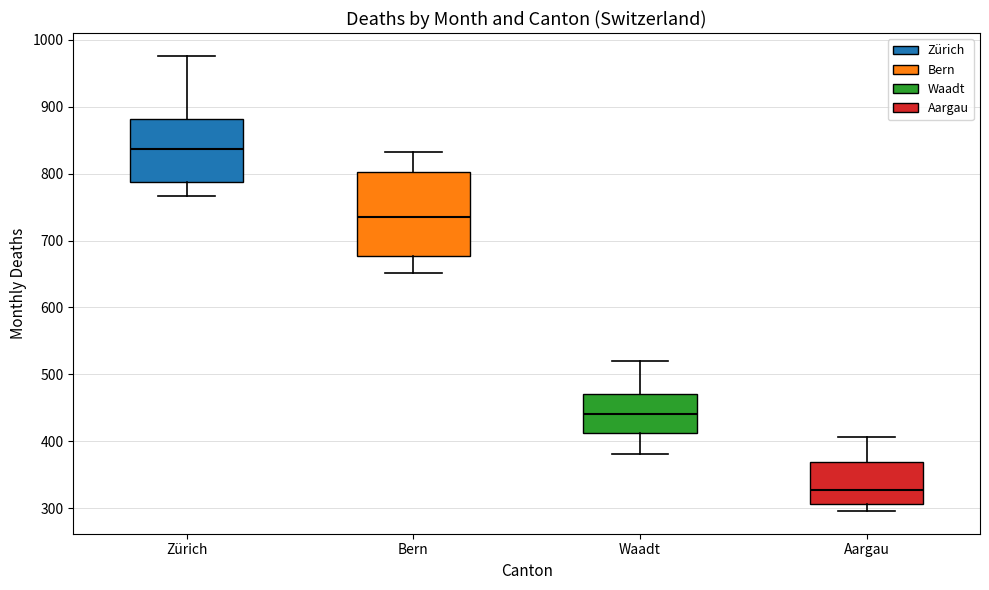

Reading left to right, transcribe this box plot: for each box, give where its median line is, the range the box spans, and where its two whiskers end, as read against the y-axis. The values are not printed on the chart, so give them approximately, as read against the axis.

Zürich: median 840, box 790 to 880, whiskers 770 to 980
Bern: median 740, box 680 to 800, whiskers 650 to 830
Waadt: median 440, box 410 to 470, whiskers 380 to 520
Aargau: median 330, box 310 to 370, whiskers 300 to 410